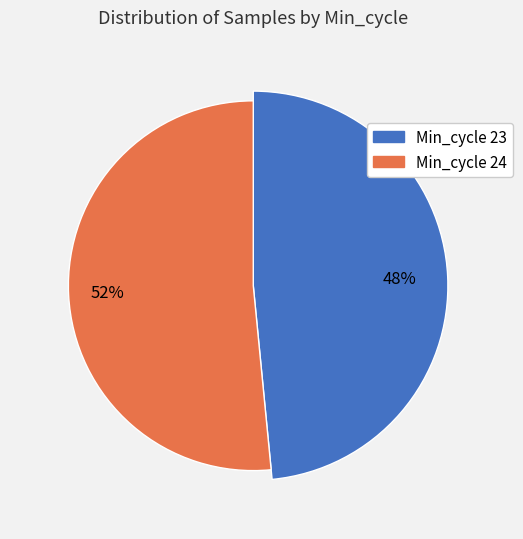

What is the total percentage of 23 and 24?

100.0%